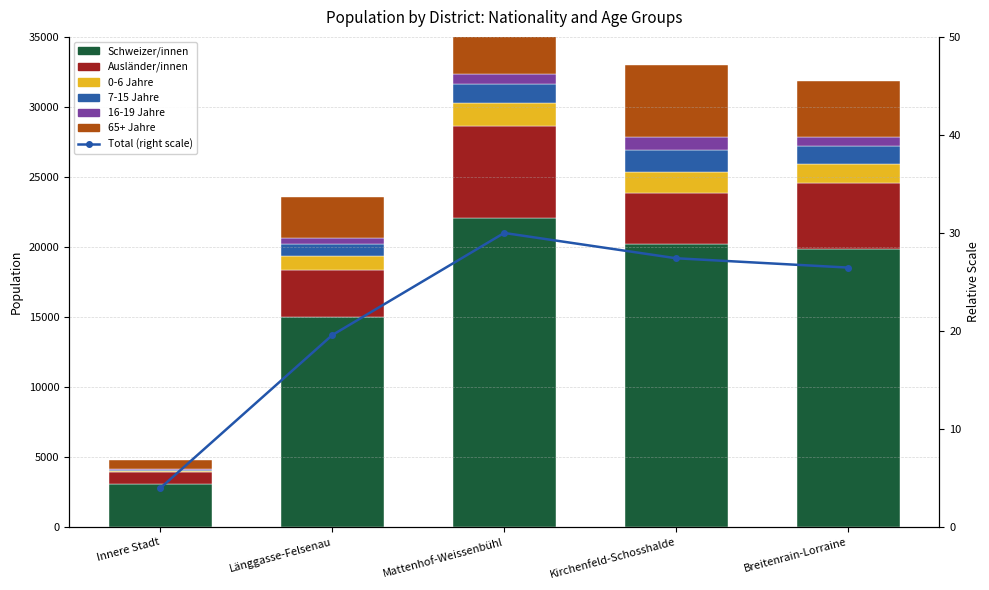

What is the spread (max minus min) of values at Innere Stadt?

3038